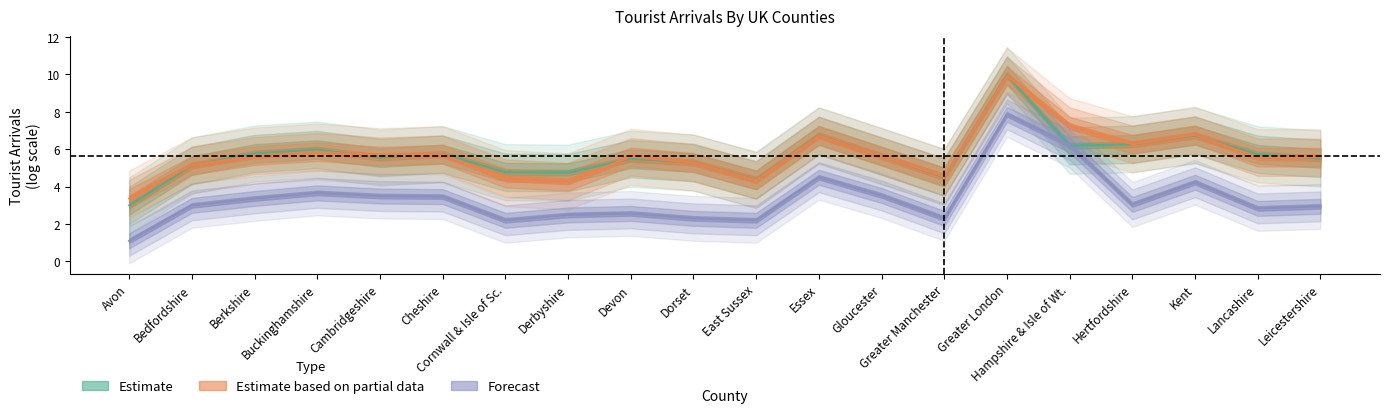

At which label does Estimate reach its minimum?

Avon